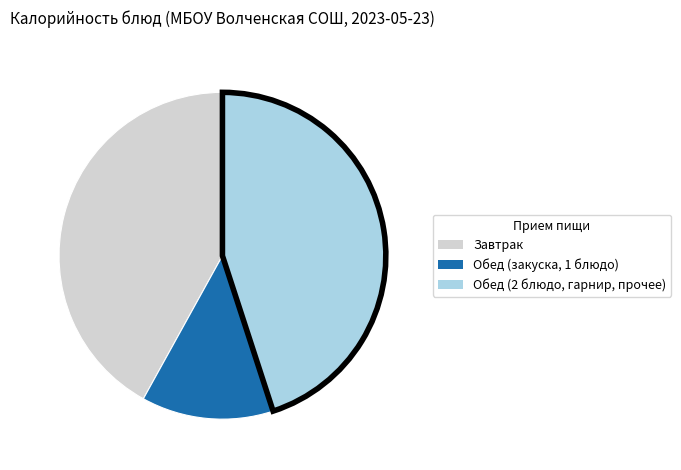

Is there any slice that represents more than half of the pie?

No